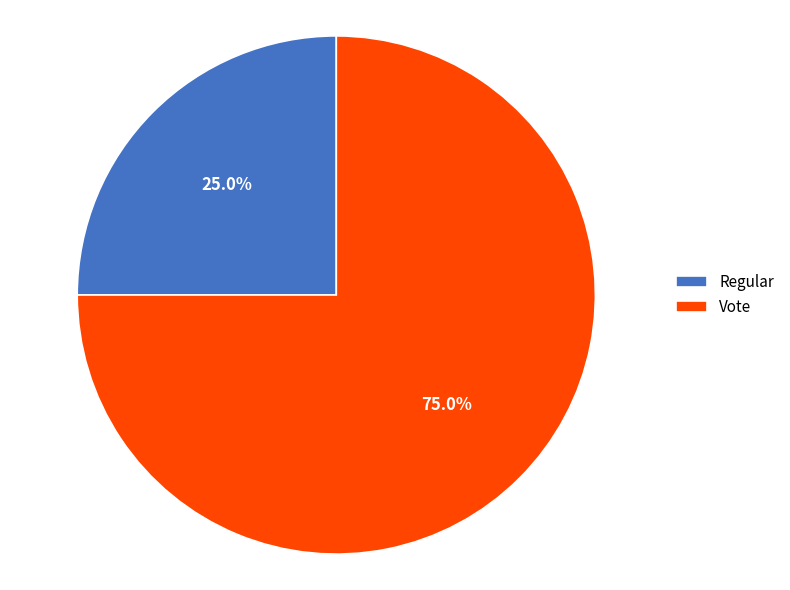

Count the number of slices in the pie.

2